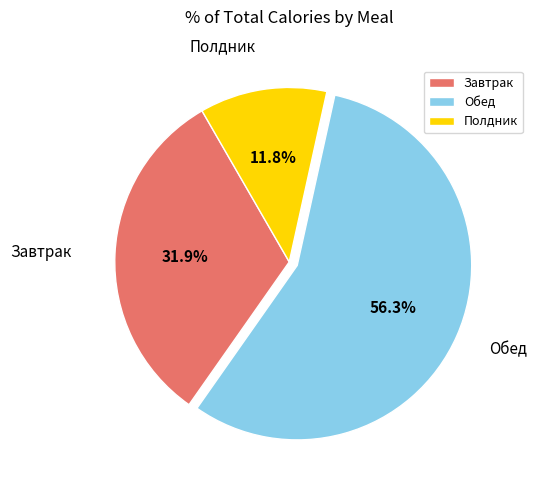

Approximately how many times larger is the value at Полдник compared to Завтрак?

0.4